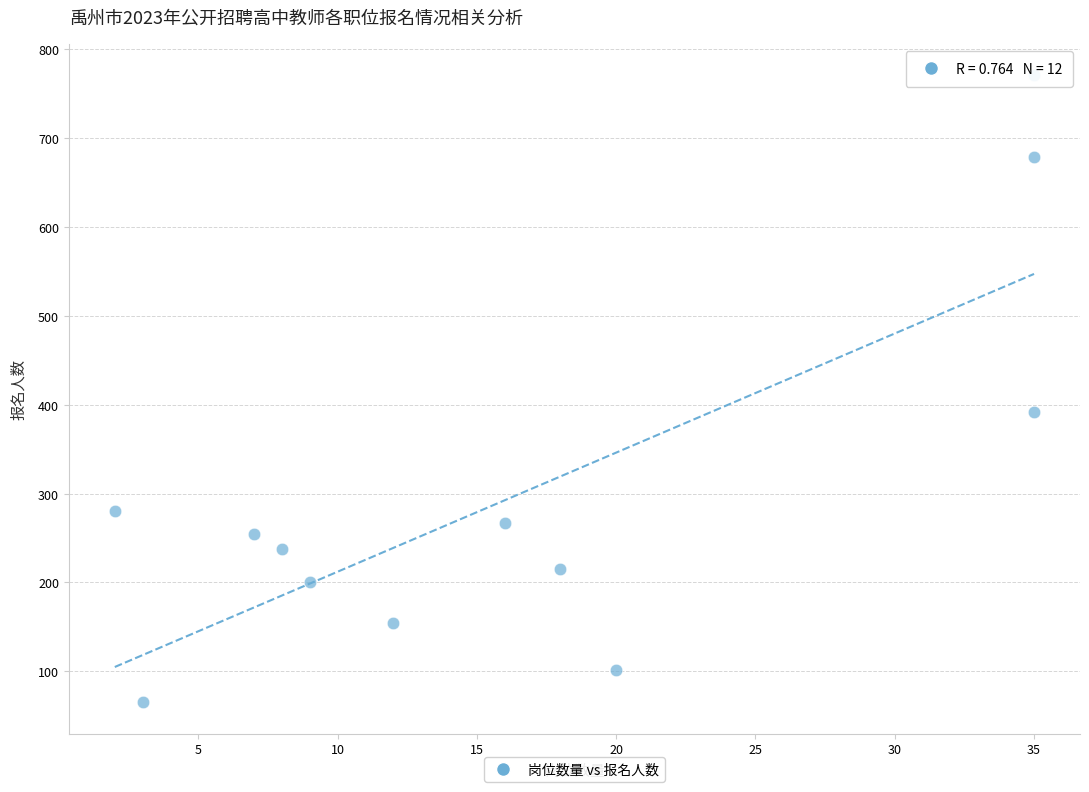

What Y value in the scatter plot is closest to 418?

392